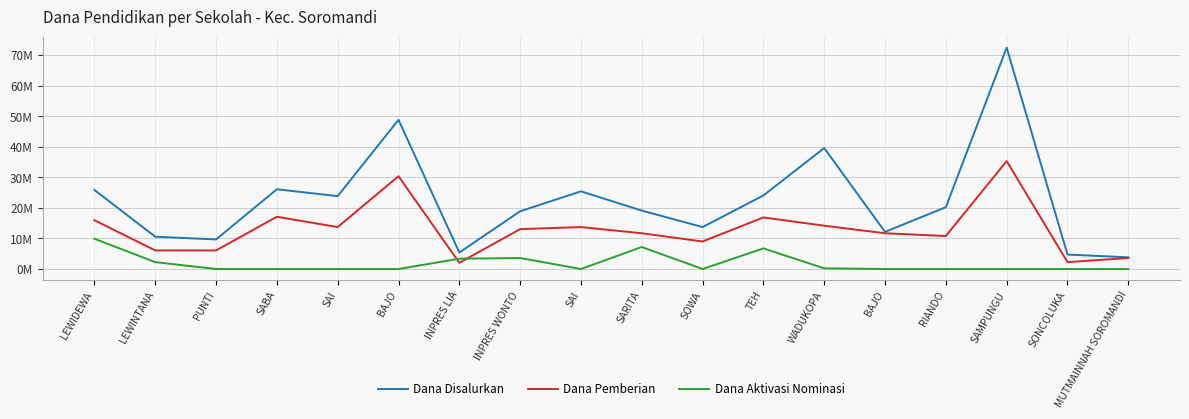

What are all the series names shown in the legend?

Dana Disalurkan, Dana Pemberian, Dana Aktivasi Nominasi